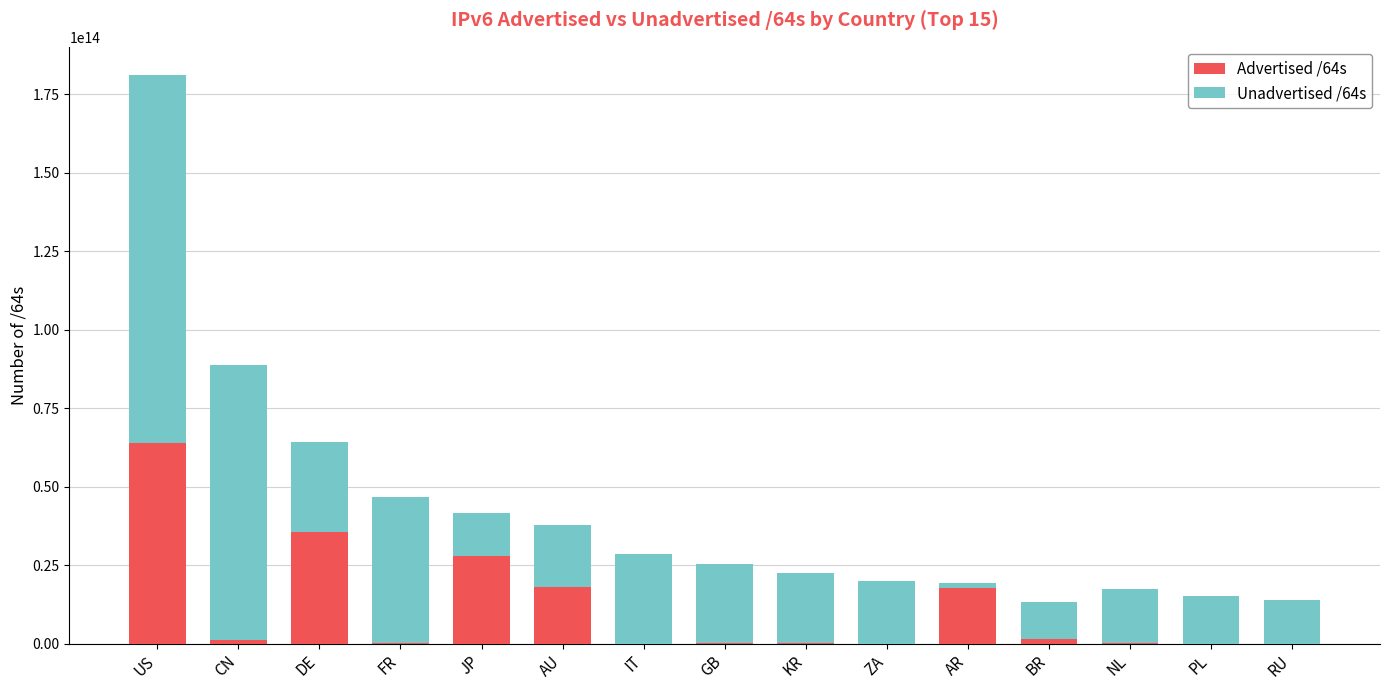

The Advertised /64s series shows 90017576118277 at US. True or false?

False